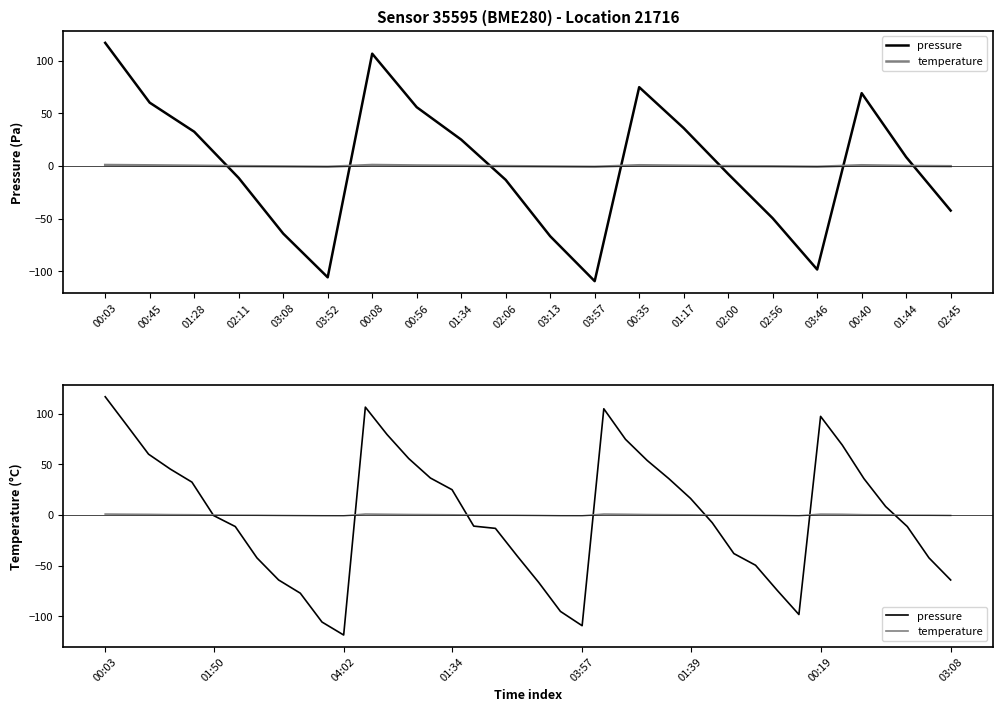

At which category is the sum across all series the highest?

00:03